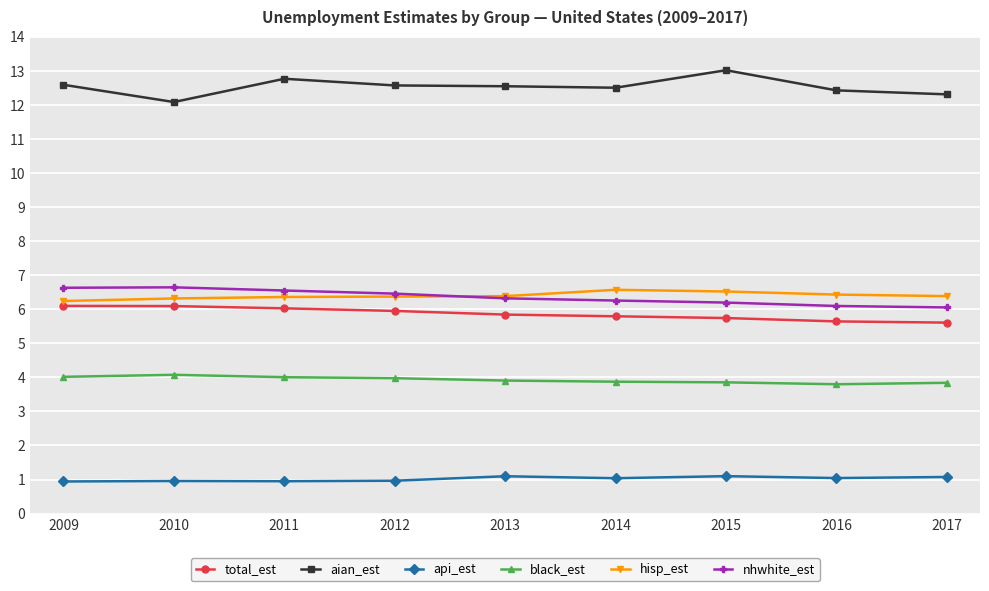

What is the greatest value displayed?

13.0